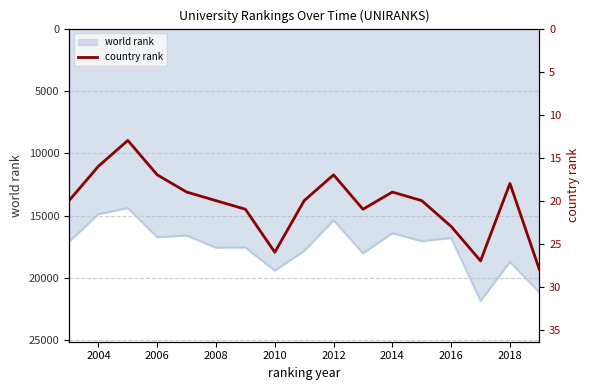

The value of world rank at 2010 is 19402. True or false?

True